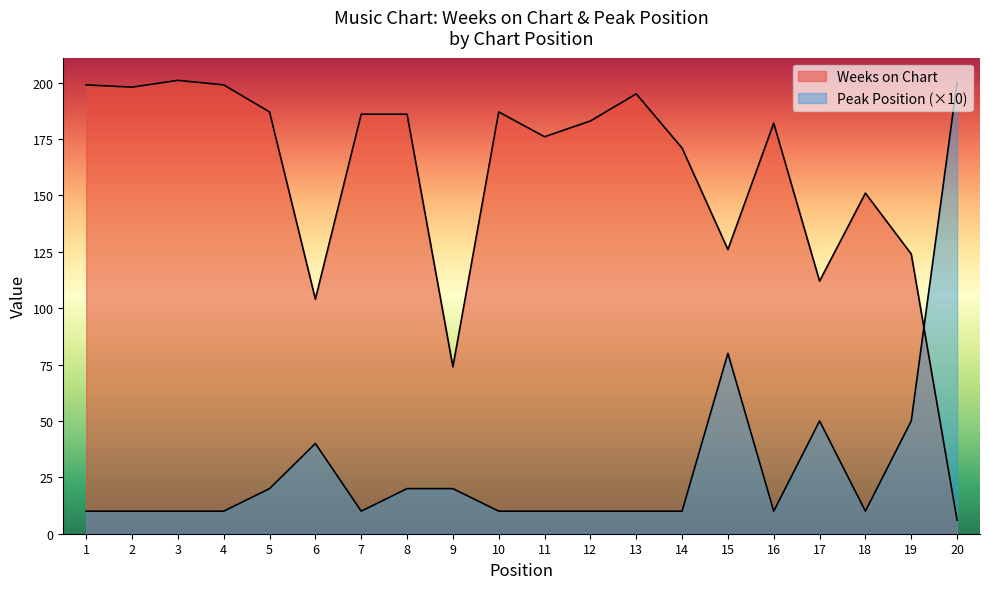

Which category has the highest value across all series?

3